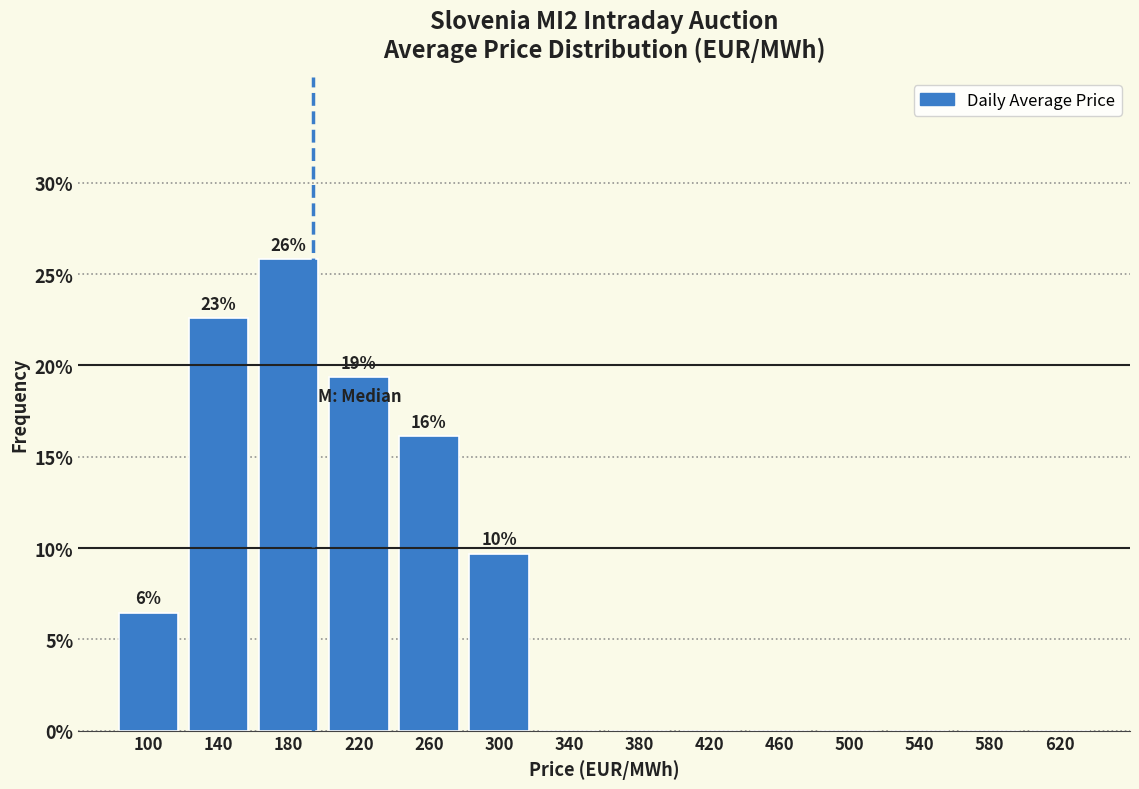

Which range on the x-axis has the tallest bar?

160 to 200